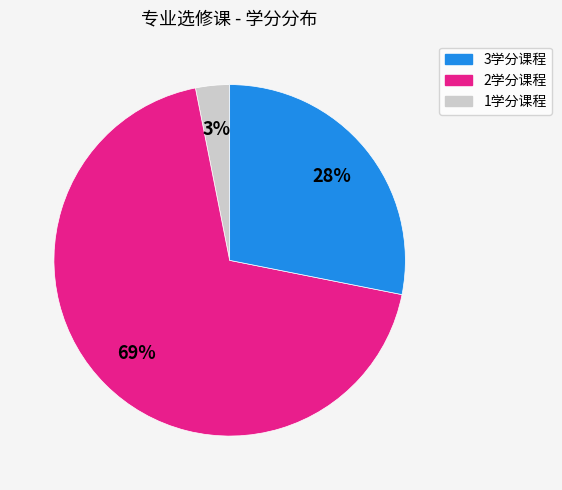

To the nearest percent, what is the average slice percentage?

33%